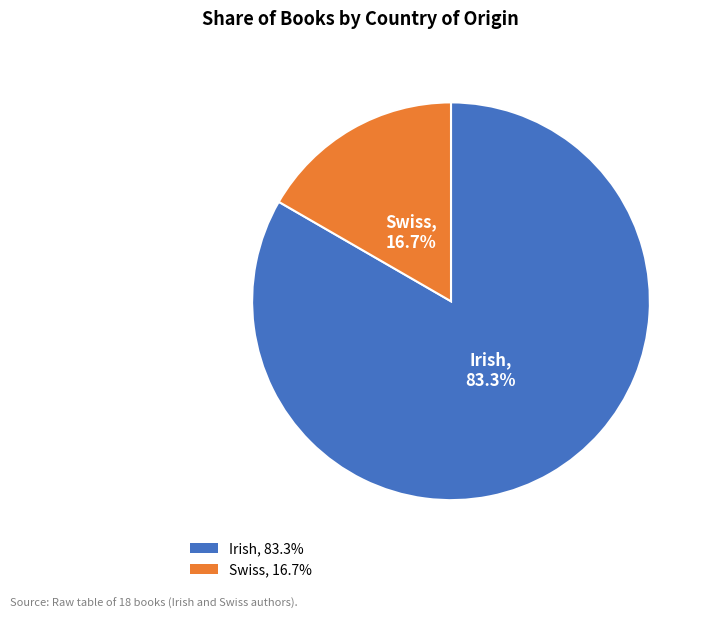

Which has a higher value, Swiss, 16.7% or Irish, 83.3%?

Irish, 83.3%